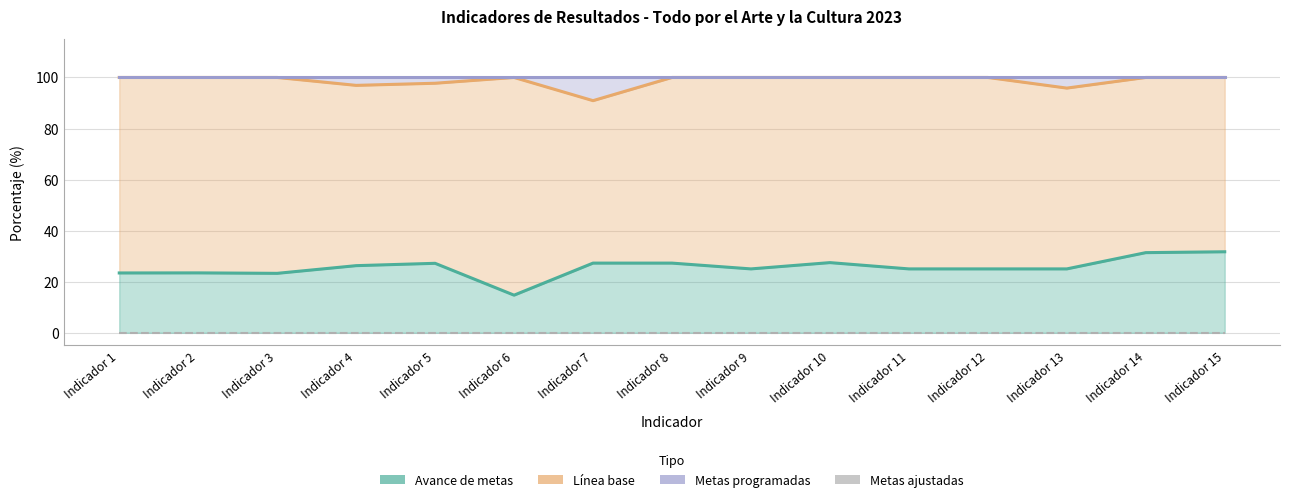

At which category is the sum across all series the highest?

Indicador 15